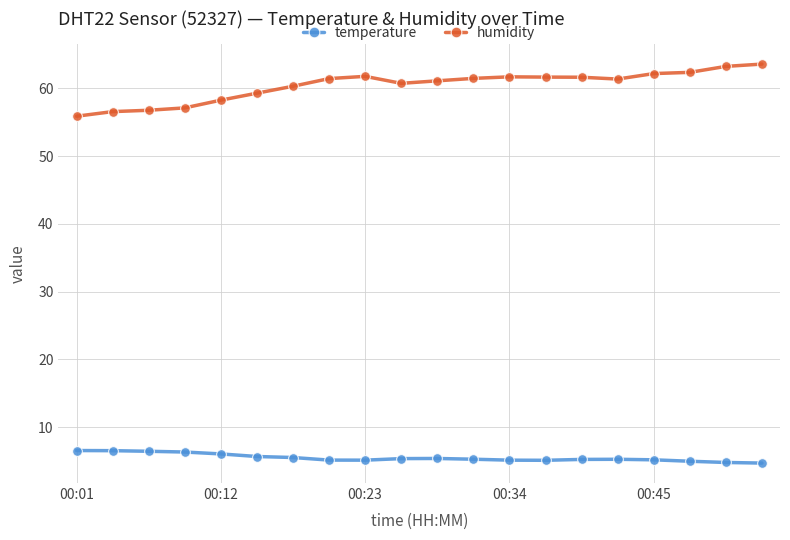

At how many categories does at least one series exceed 31?

20